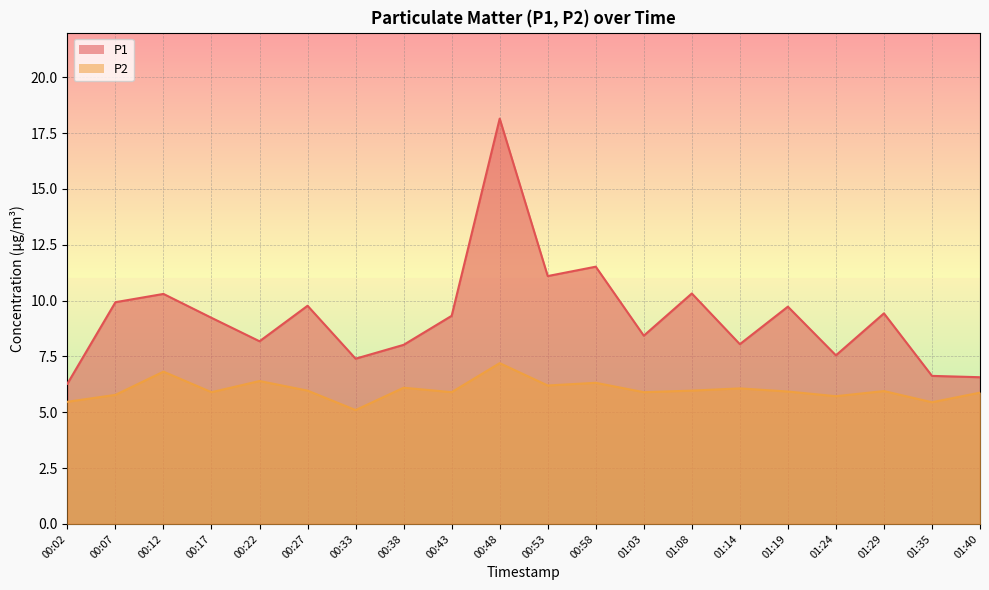

True or false: P2 and P1 intersect in this chart.

False